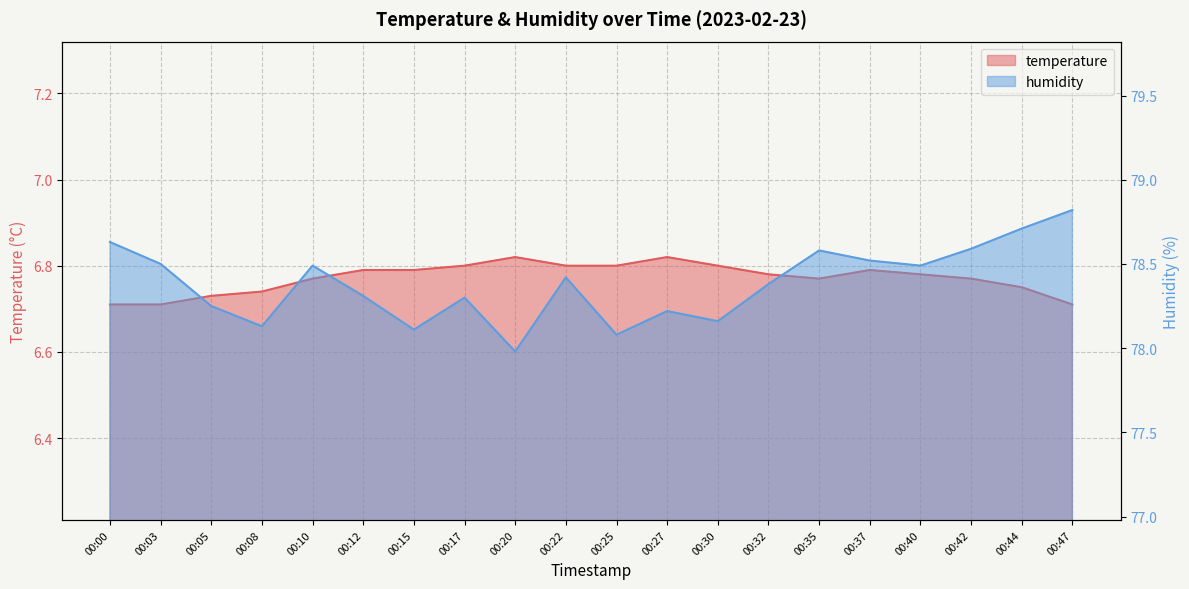

At which category does humidity reach its first local peak?

00:10